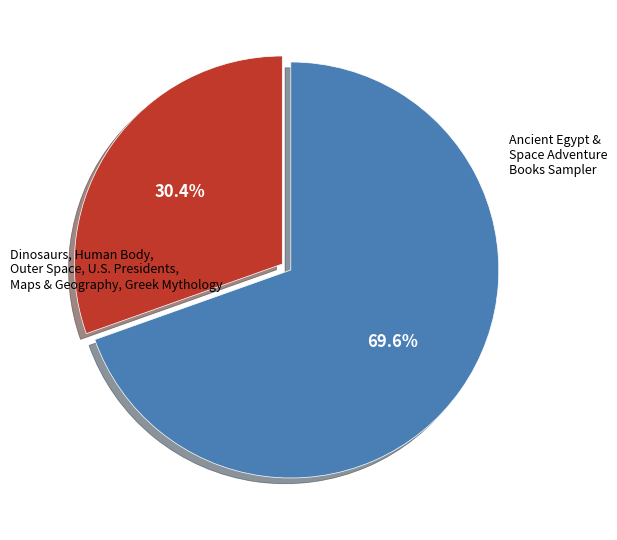

How many segments does this pie chart have?

2